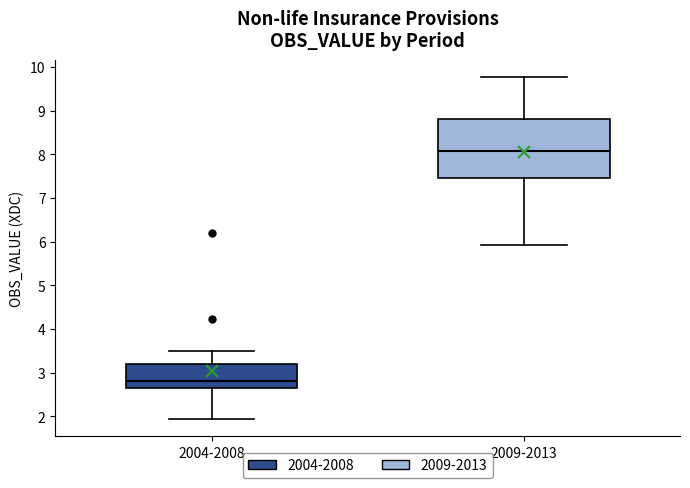

Reading left to right, transcribe this box plot: for each box, give where its median line is, the range the box spans, and where its two whiskers end, as read against the y-axis. The values are not printed on the chart, so give them approximately, as read against the axis.

2004-2008: median 2.8, box 2.6 to 3.2, whiskers 1.9 to 3.5
2009-2013: median 8.1, box 7.5 to 8.8, whiskers 5.9 to 9.8